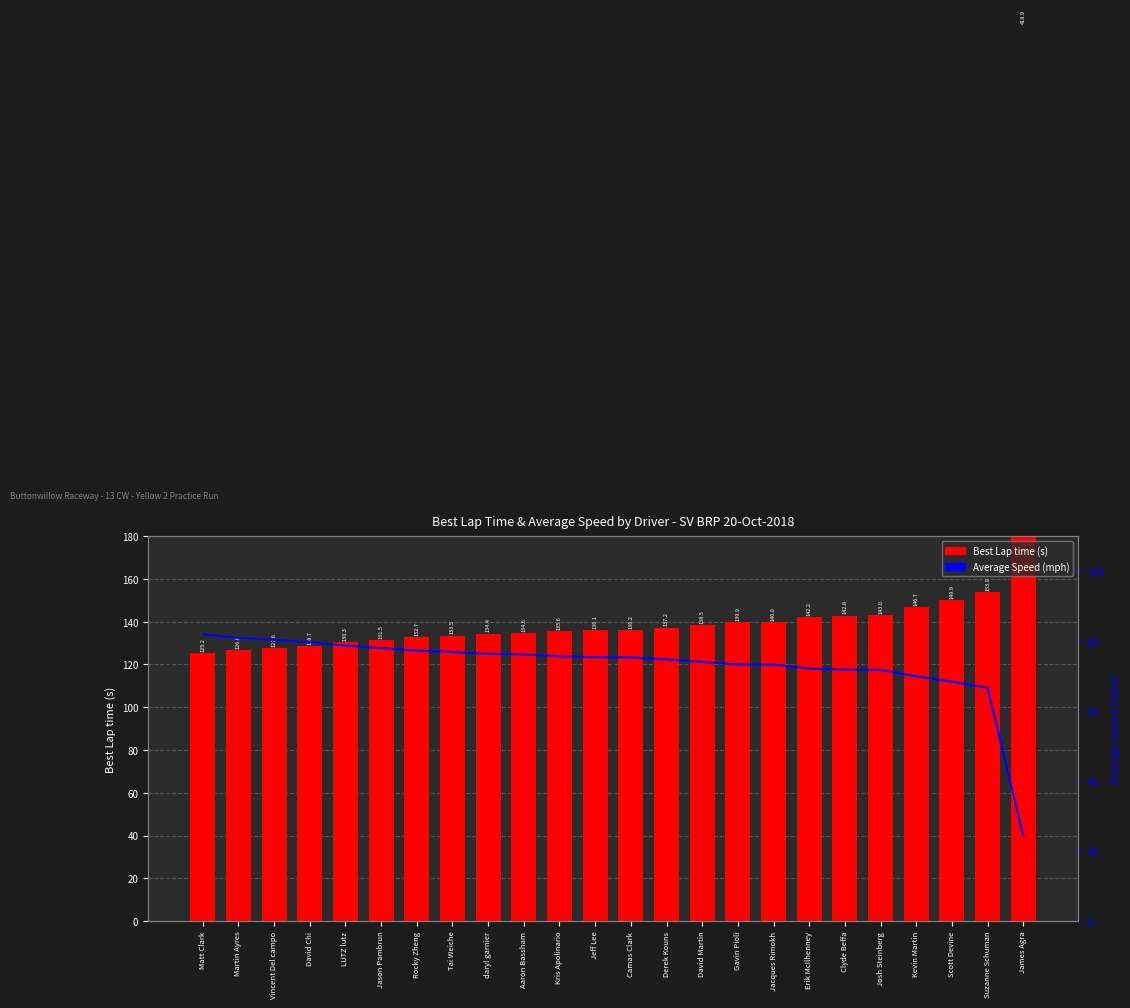

What is the value of the Best Lap time (s) bar at the 19th from the left?

142.8